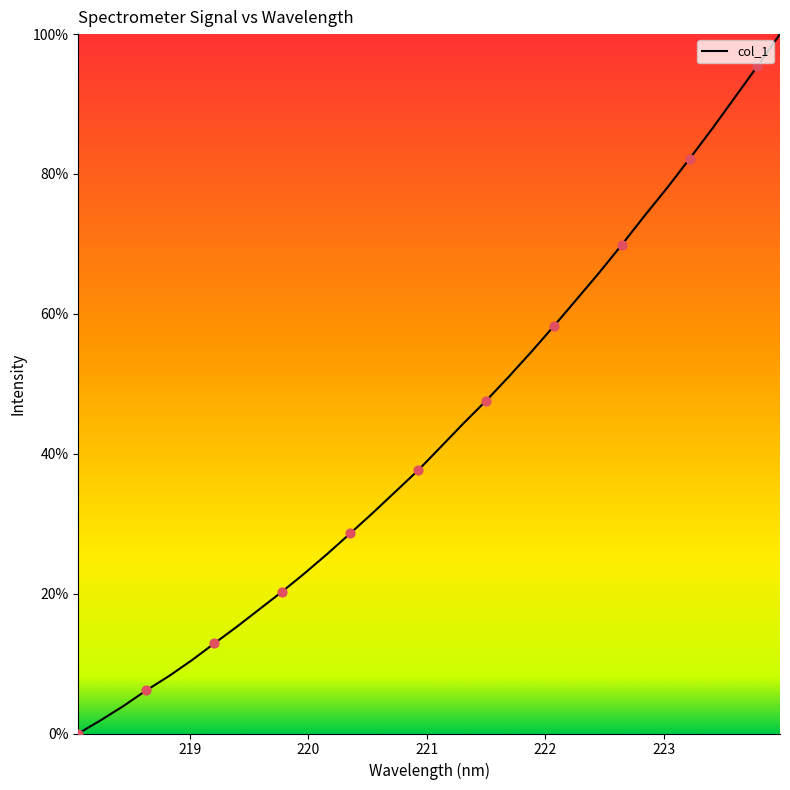

What is the greatest value displayed?

100.0